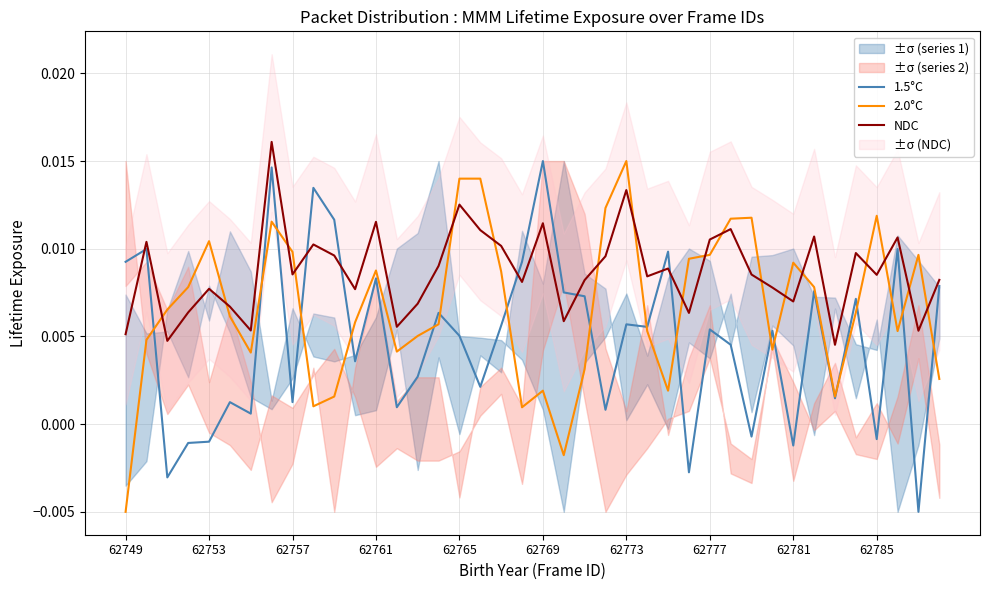

How many lines are shown in the chart?

3